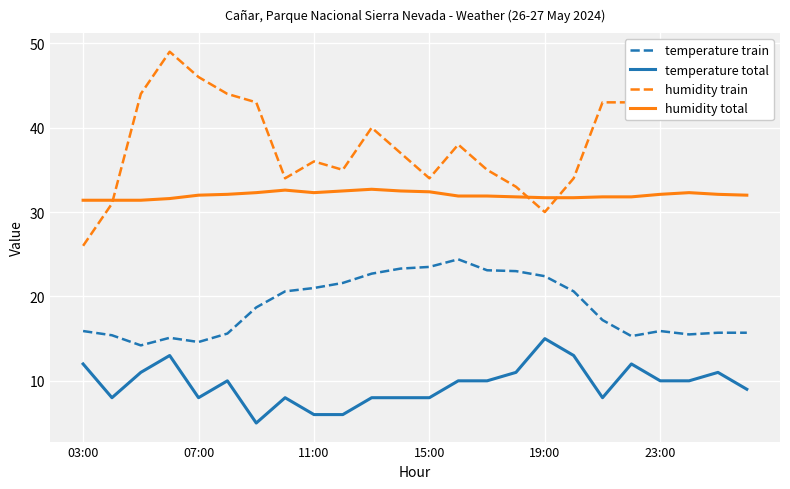

In temperature train, how many points are lower than both neighbors (excluding endpoints)?

4